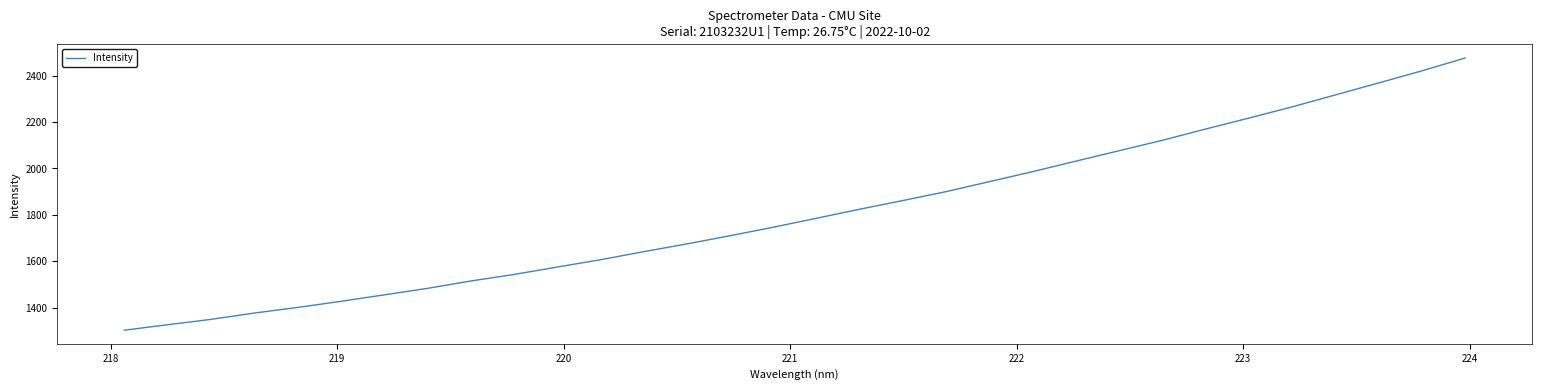

What is the greatest value displayed?

2475.6